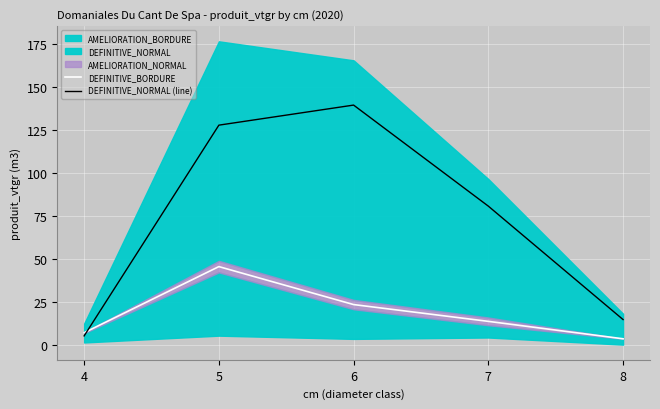

What is the difference between the DEFINITIVE_BORDURE values at 5 and 7?

31.8